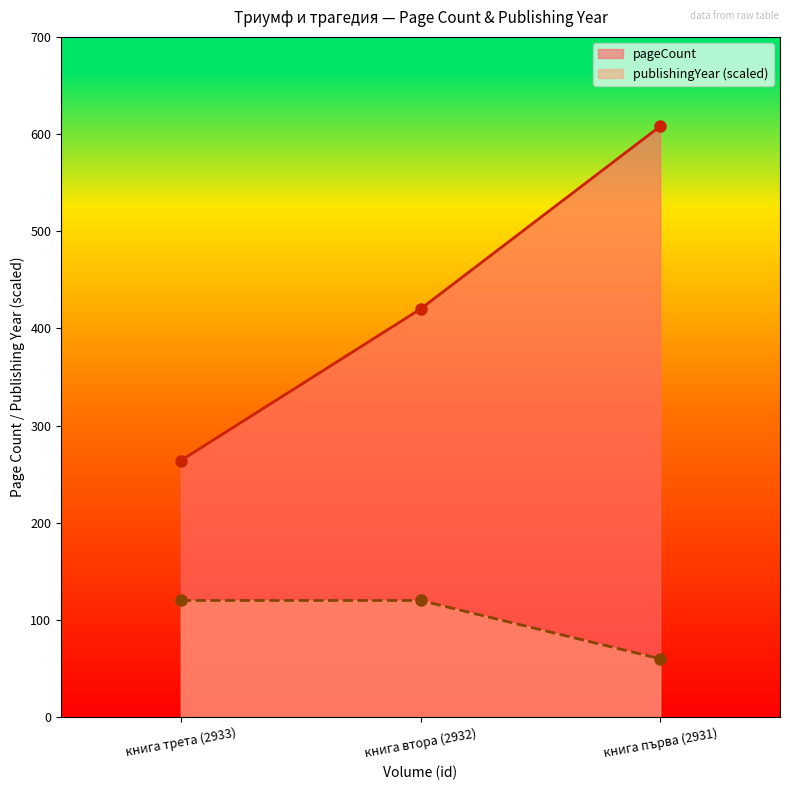

How many values in the pageCount series are below 420?

1